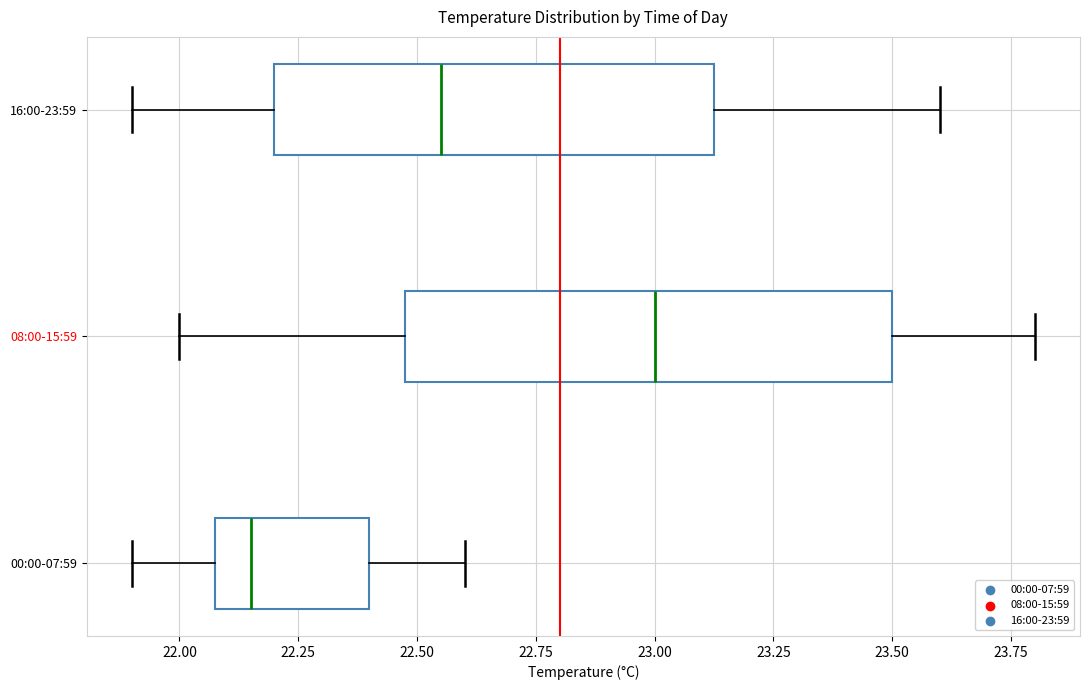

Comparing the boxes themselves (not the whiskers), which one is the widest?

08:00-15:59